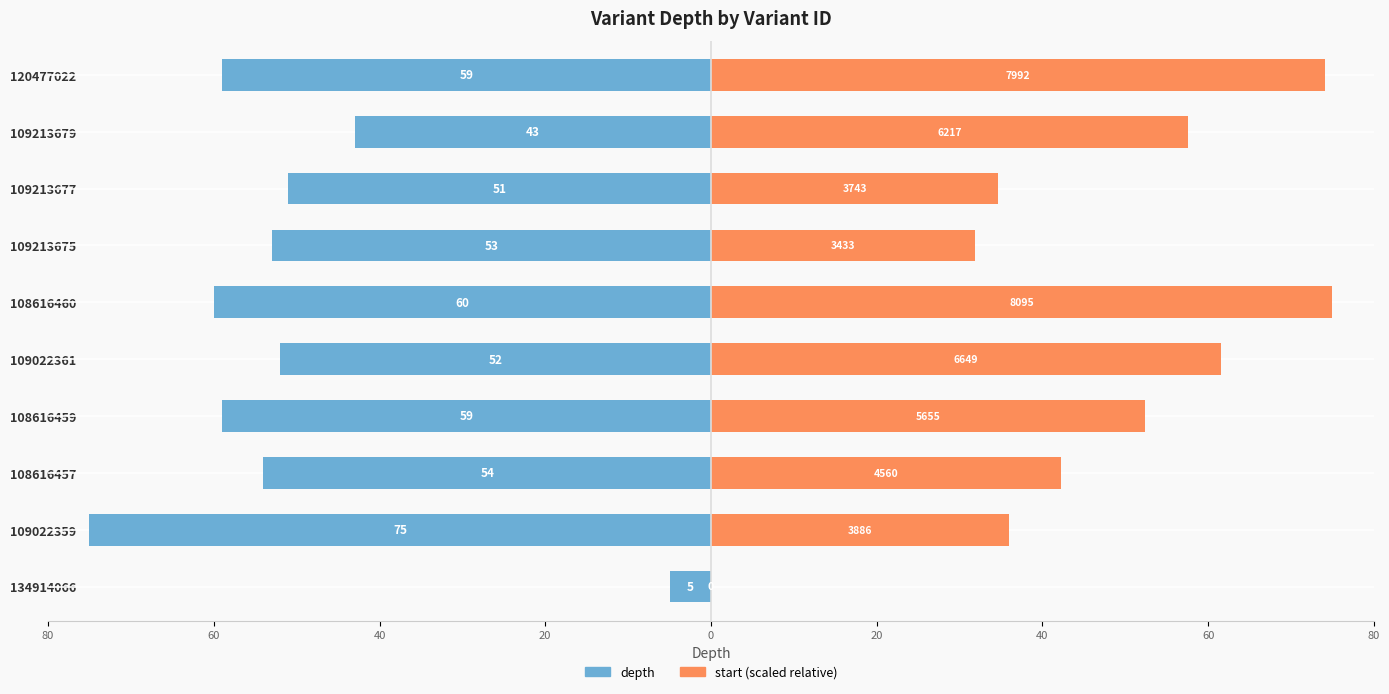

True or false: depth has a value of -51.0 at 109213677.

True